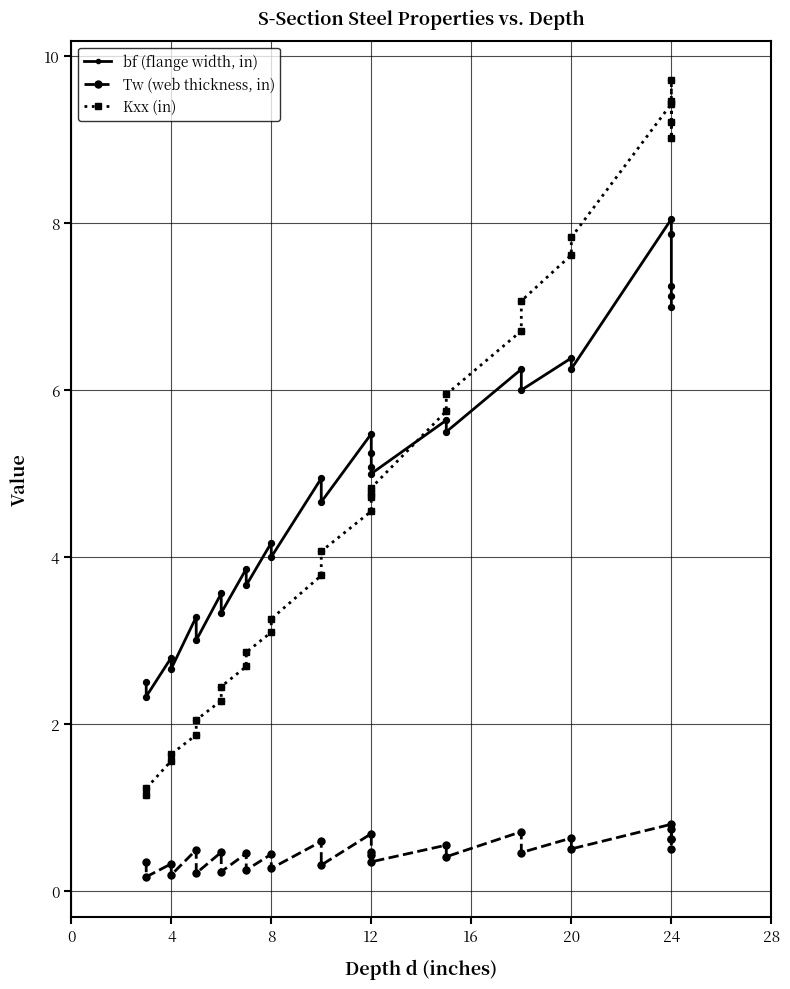

Which series reaches the minimum Y coordinate?

Tw (web thickness, in)